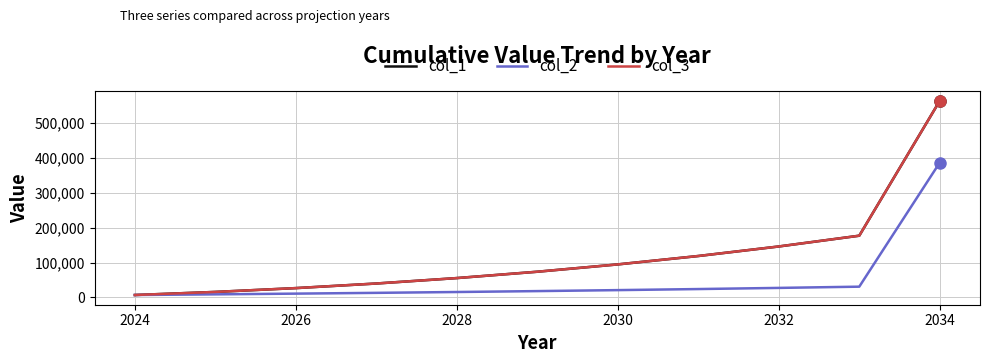

True or false: col_2 has more than 0 points higher than both neighbors.

False